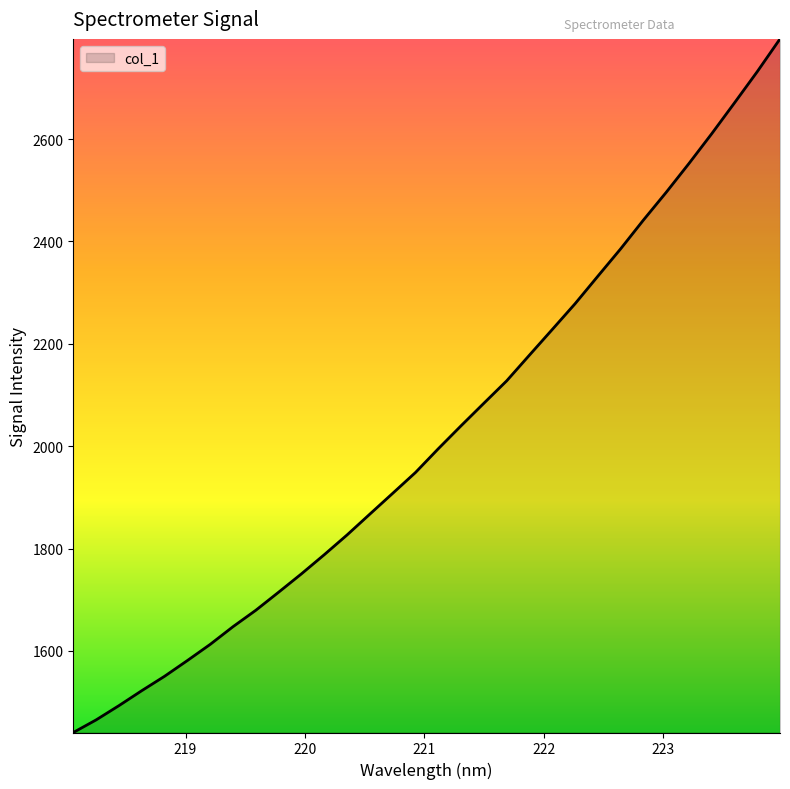

What is the difference between the maximum and minimum values?

1355.5